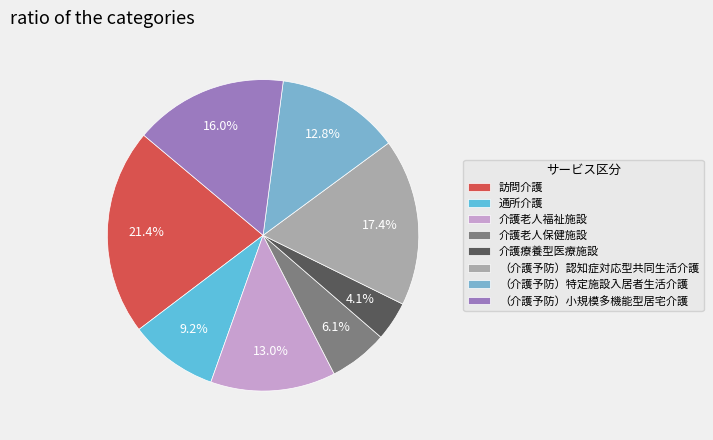

How many segments does this pie chart have?

8